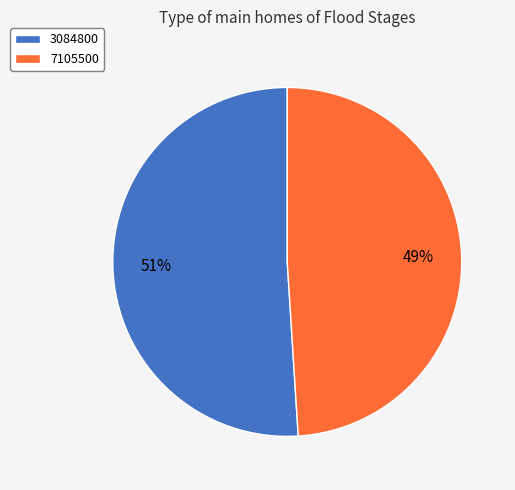

To the nearest percent, what is the average slice percentage?

50%